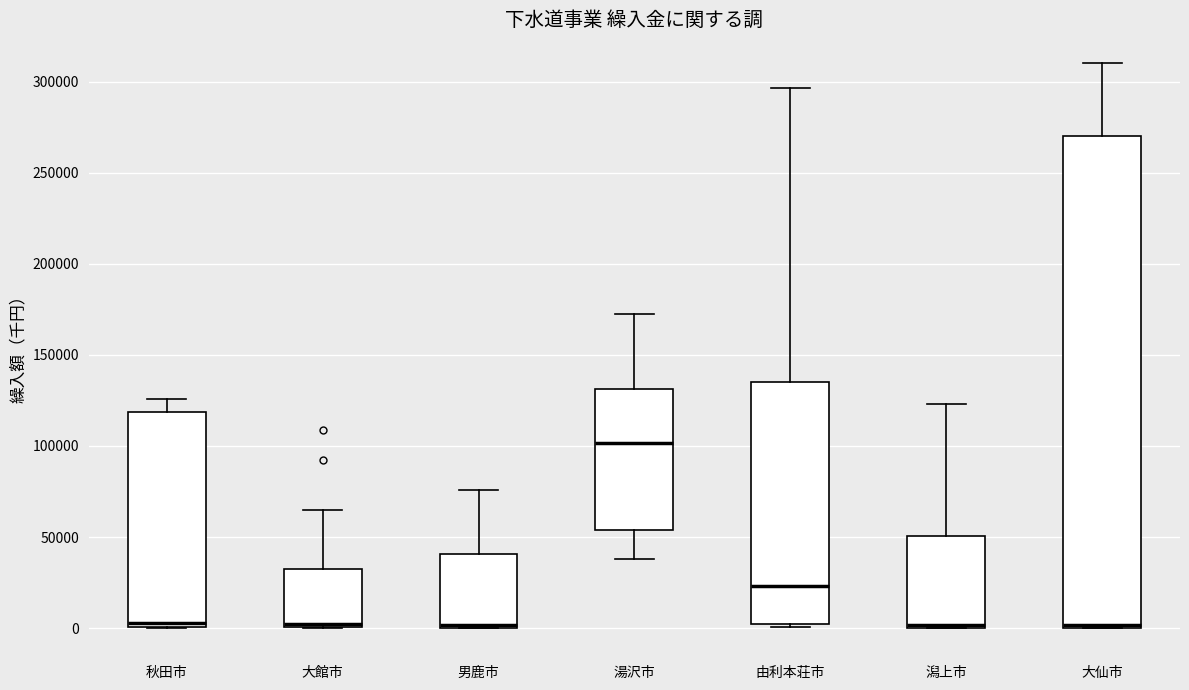

Reading left to right, transcribe this box plot: for each box, give where its median line is, the range the box spans, and where its two whiskers end, as read against the y-axis. The values are not printed on the chart, so give them approximately, as read against the axis.

秋田市: median 5000, box 0 to 120000, whiskers 0 to 125000
大館市: median 0 (just above the box's lower edge), box 0 to 35000, whiskers 0 to 65000
男鹿市: median 0 (just above the box's lower edge), box 0 to 40000, whiskers 0 to 75000
湯沢市: median 100000, box 55000 to 130000, whiskers 40000 to 170000
由利本荘市: median 25000, box 0 to 135000, whiskers 0 (just below the box's lower edge) to 295000
潟上市: median 0, box 0 to 50000, whiskers 0 to 125000
大仙市: median 0 (drawn on the box's lower edge), box 0 to 270000, whiskers 0 to 310000